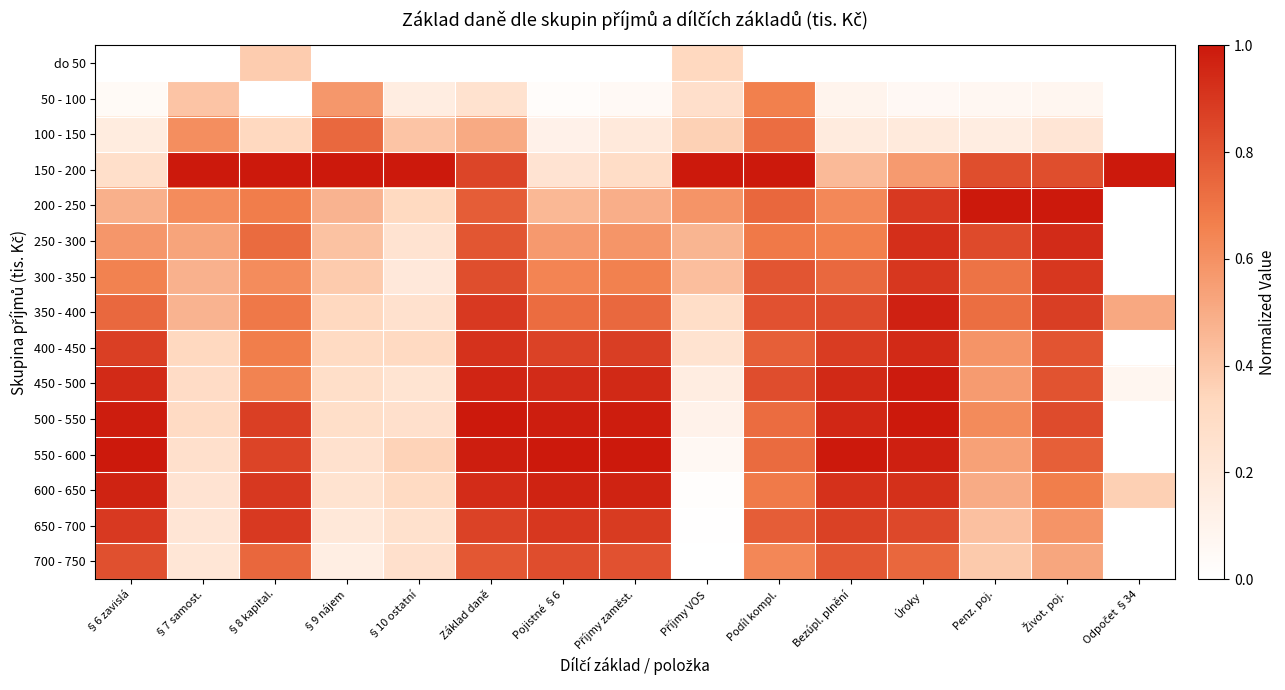

Reading right to left, what are all the values shown in this chart?

do 50: Odpočet §34=0.0	Život. poj.=0.0	Penz. poj.=0.0	Úroky=0.0	Bezúpl. plnění=0.0	Podíl kompl.=0.0	Příjmy VOS=0.3	Příjmy zaměst.=0.0	Pojistné §6=0.0	Základ daně=0.0	§10 ostatní=0.0	§9 nájem=0.0	§8 kapital.=0.4	§7 samost.=0.0	§6 zavislá=0.0
50 - 100: Odpočet §34=0.0	Život. poj.=0.1	Penz. poj.=0.1	Úroky=0.1	Bezúpl. plnění=0.1	Podíl kompl.=0.7	Příjmy VOS=0.3	Příjmy zaměst.=0.1	Pojistné §6=0.0	Základ daně=0.3	§10 ostatní=0.2	§9 nájem=0.6	§8 kapital.=0.0	§7 samost.=0.4	§6 zavislá=0.0
100 - 150: Odpočet §34=0.0	Život. poj.=0.2	Penz. poj.=0.2	Úroky=0.2	Bezúpl. plnění=0.2	Podíl kompl.=0.7	Příjmy VOS=0.4	Příjmy zaměst.=0.2	Pojistné §6=0.1	Základ daně=0.5	§10 ostatní=0.4	§9 nájem=0.7	§8 kapital.=0.3	§7 samost.=0.6	§6 zavislá=0.2
150 - 200: Odpočet §34=1.0	Život. poj.=0.8	Penz. poj.=0.8	Úroky=0.6	Bezúpl. plnění=0.4	Podíl kompl.=1.0	Příjmy VOS=1.0	Příjmy zaměst.=0.3	Pojistné §6=0.2	Základ daně=0.9	§10 ostatní=1.0	§9 nájem=1.0	§8 kapital.=1.0	§7 samost.=1.0	§6 zavislá=0.3
200 - 250: Odpočet §34=0.0	Život. poj.=1.0	Penz. poj.=1.0	Úroky=0.9	Bezúpl. plnění=0.6	Podíl kompl.=0.7	Příjmy VOS=0.6	Příjmy zaměst.=0.5	Pojistné §6=0.5	Základ daně=0.8	§10 ostatní=0.3	§9 nájem=0.5	§8 kapital.=0.7	§7 samost.=0.6	§6 zavislá=0.5
250 - 300: Odpočet §34=0.0	Život. poj.=0.9	Penz. poj.=0.8	Úroky=0.9	Bezúpl. plnění=0.7	Podíl kompl.=0.7	Příjmy VOS=0.5	Příjmy zaměst.=0.6	Pojistné §6=0.6	Základ daně=0.8	§10 ostatní=0.2	§9 nájem=0.4	§8 kapital.=0.7	§7 samost.=0.5	§6 zavislá=0.6
300 - 350: Odpočet §34=0.0	Život. poj.=0.9	Penz. poj.=0.7	Úroky=0.9	Bezúpl. plnění=0.7	Podíl kompl.=0.8	Příjmy VOS=0.4	Příjmy zaměst.=0.7	Pojistné §6=0.6	Základ daně=0.8	§10 ostatní=0.2	§9 nájem=0.4	§8 kapital.=0.6	§7 samost.=0.5	§6 zavislá=0.7
350 - 400: Odpočet §34=0.5	Život. poj.=0.9	Penz. poj.=0.7	Úroky=1.0	Bezúpl. plnění=0.8	Podíl kompl.=0.8	Příjmy VOS=0.3	Příjmy zaměst.=0.7	Pojistné §6=0.7	Základ daně=0.9	§10 ostatní=0.3	§9 nájem=0.3	§8 kapital.=0.7	§7 samost.=0.5	§6 zavislá=0.7
400 - 450: Odpočet §34=0.0	Život. poj.=0.8	Penz. poj.=0.6	Úroky=0.9	Bezúpl. plnění=0.9	Podíl kompl.=0.8	Příjmy VOS=0.2	Příjmy zaměst.=0.9	Pojistné §6=0.9	Základ daně=0.9	§10 ostatní=0.3	§9 nájem=0.3	§8 kapital.=0.7	§7 samost.=0.3	§6 zavislá=0.9
450 - 500: Odpočet §34=0.1	Život. poj.=0.8	Penz. poj.=0.6	Úroky=1.0	Bezúpl. plnění=0.9	Podíl kompl.=0.8	Příjmy VOS=0.2	Příjmy zaměst.=0.9	Pojistné §6=0.9	Základ daně=1.0	§10 ostatní=0.2	§9 nájem=0.3	§8 kapital.=0.7	§7 samost.=0.3	§6 zavislá=0.9
500 - 550: Odpočet §34=0.0	Život. poj.=0.8	Penz. poj.=0.6	Úroky=1.0	Bezúpl. plnění=1.0	Podíl kompl.=0.7	Příjmy VOS=0.1	Příjmy zaměst.=1.0	Pojistné §6=1.0	Základ daně=1.0	§10 ostatní=0.3	§9 nájem=0.3	§8 kapital.=0.9	§7 samost.=0.3	§6 zavislá=1.0
550 - 600: Odpočet §34=0.0	Život. poj.=0.8	Penz. poj.=0.5	Úroky=1.0	Bezúpl. plnění=1.0	Podíl kompl.=0.7	Příjmy VOS=0.1	Příjmy zaměst.=1.0	Pojistné §6=1.0	Základ daně=1.0	§10 ostatní=0.4	§9 nájem=0.3	§8 kapital.=0.9	§7 samost.=0.3	§6 zavislá=1.0
600 - 650: Odpočet §34=0.4	Život. poj.=0.7	Penz. poj.=0.5	Úroky=0.9	Bezúpl. plnění=0.9	Podíl kompl.=0.7	Příjmy VOS=0.0	Příjmy zaměst.=1.0	Pojistné §6=1.0	Základ daně=0.9	§10 ostatní=0.3	§9 nájem=0.2	§8 kapital.=0.9	§7 samost.=0.2	§6 zavislá=1.0
650 - 700: Odpočet §34=0.0	Život. poj.=0.6	Penz. poj.=0.4	Úroky=0.8	Bezúpl. plnění=0.9	Podíl kompl.=0.8	Příjmy VOS=0.0	Příjmy zaměst.=0.9	Pojistné §6=0.9	Základ daně=0.9	§10 ostatní=0.3	§9 nájem=0.2	§8 kapital.=0.9	§7 samost.=0.2	§6 zavislá=0.9
700 - 750: Odpočet §34=0.0	Život. poj.=0.5	Penz. poj.=0.4	Úroky=0.7	Bezúpl. plnění=0.8	Podíl kompl.=0.6	Příjmy VOS=0.0	Příjmy zaměst.=0.8	Pojistné §6=0.8	Základ daně=0.8	§10 ostatní=0.3	§9 nájem=0.1	§8 kapital.=0.7	§7 samost.=0.2	§6 zavislá=0.8